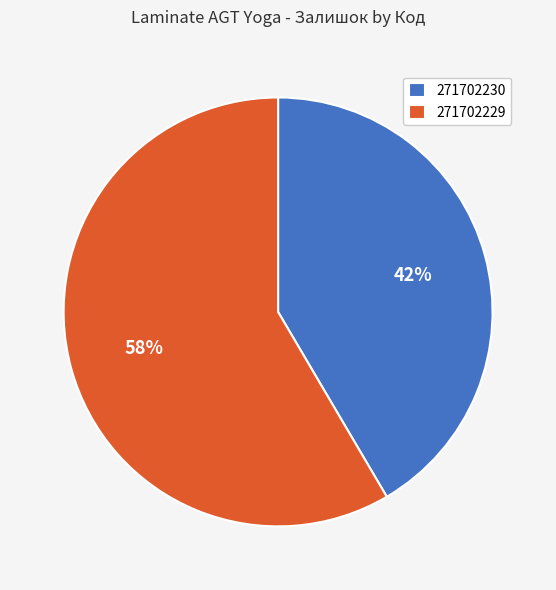

Between 271702230 and 271702229, which is larger?

271702229